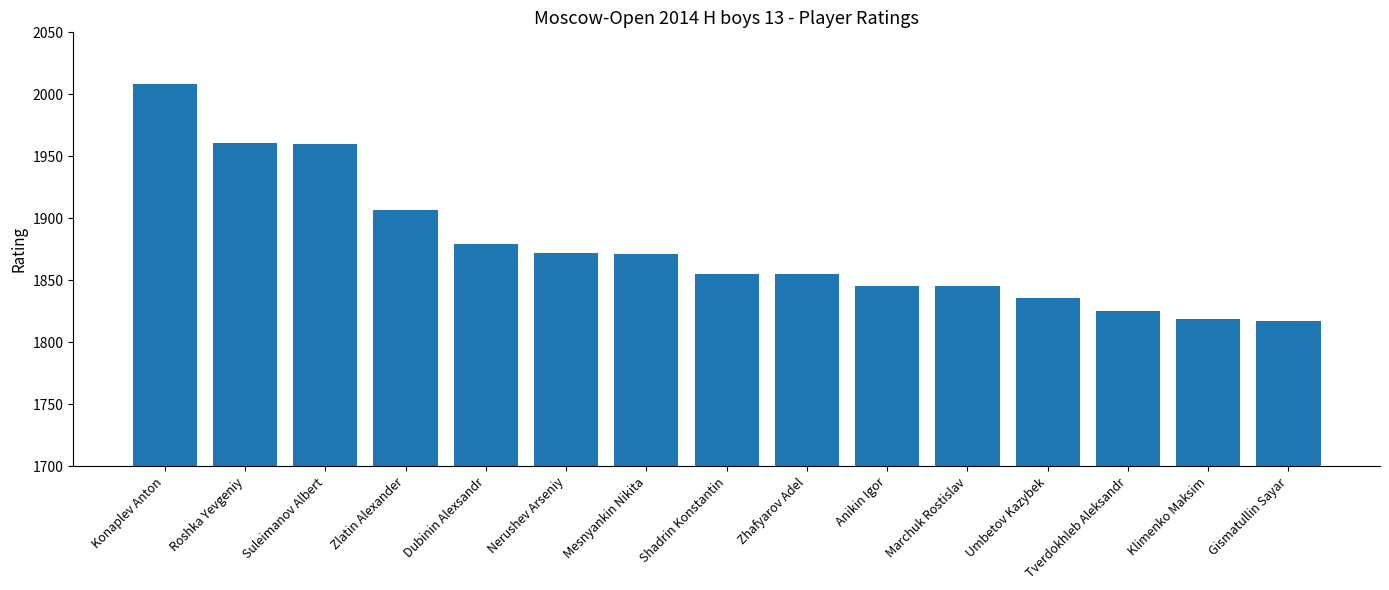

What value does the data have at Konaplev Anton?

2008